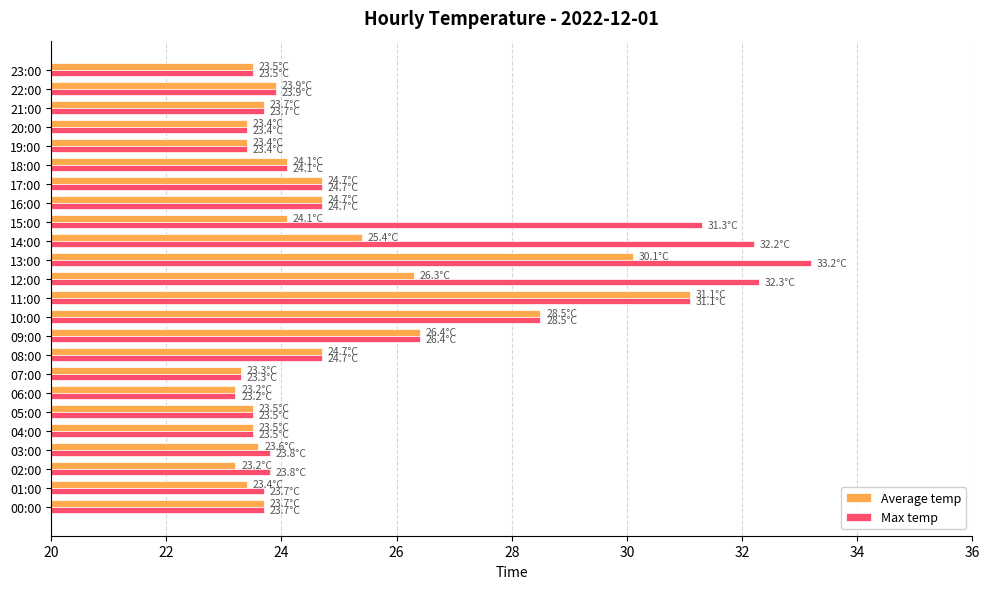

How many series are shown in this chart?

2